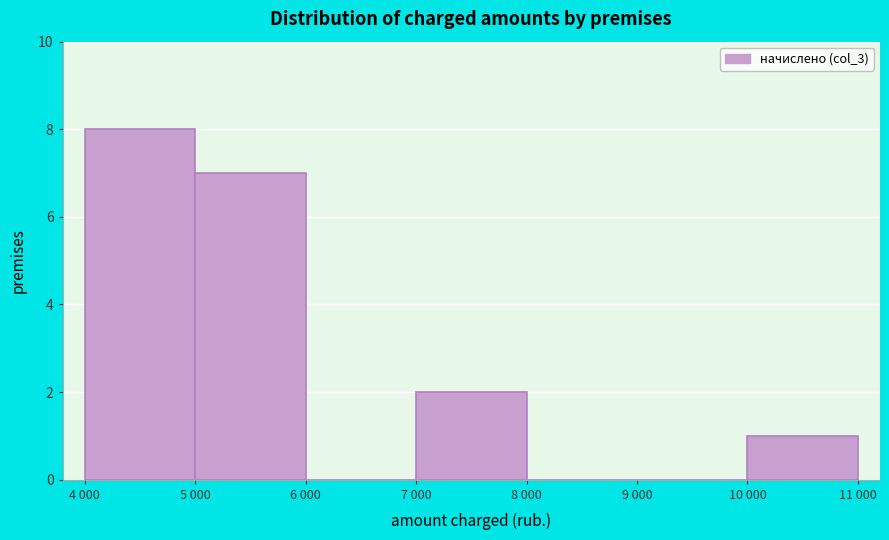

Reading left to right, extract all data points from this chart.

4 000=8	5 000=7	6 000=0	7 000=2	8 000=0	9 000=0	10 000=1